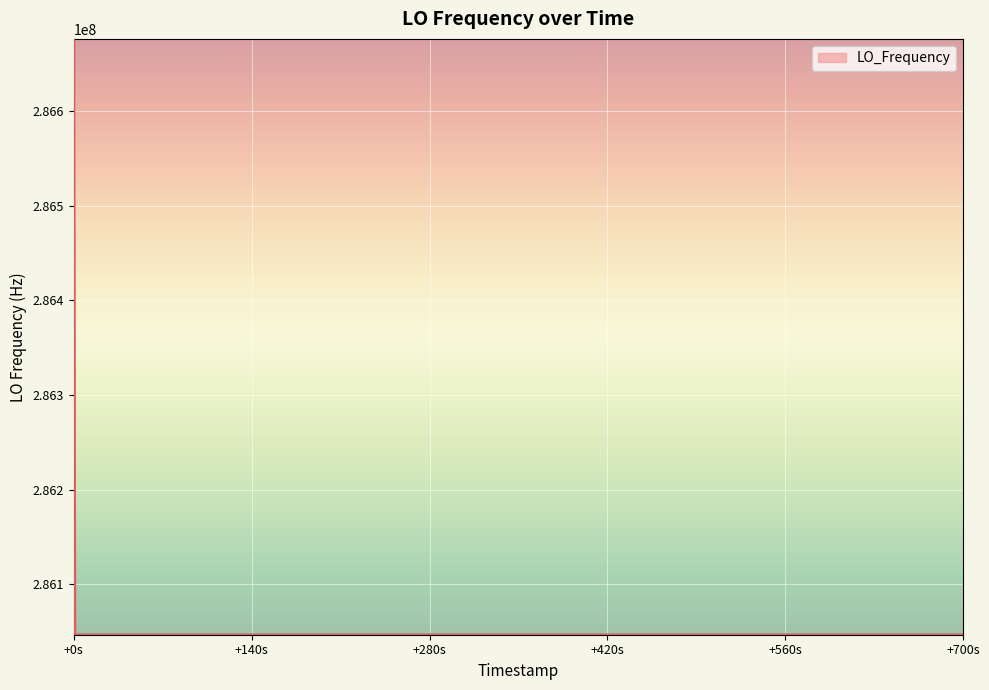

What is the average value?

286062721.0